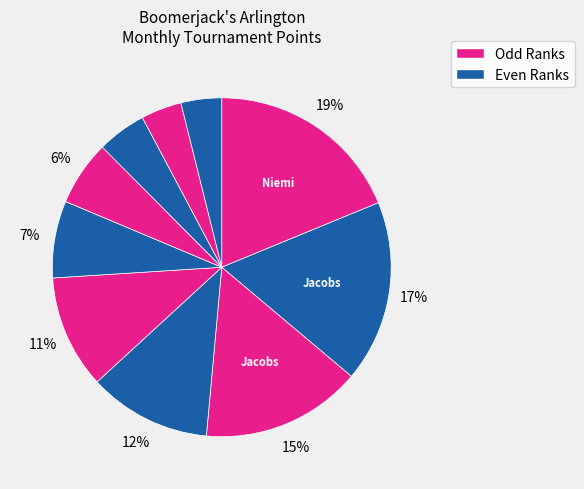

Count the number of slices in the pie.

10